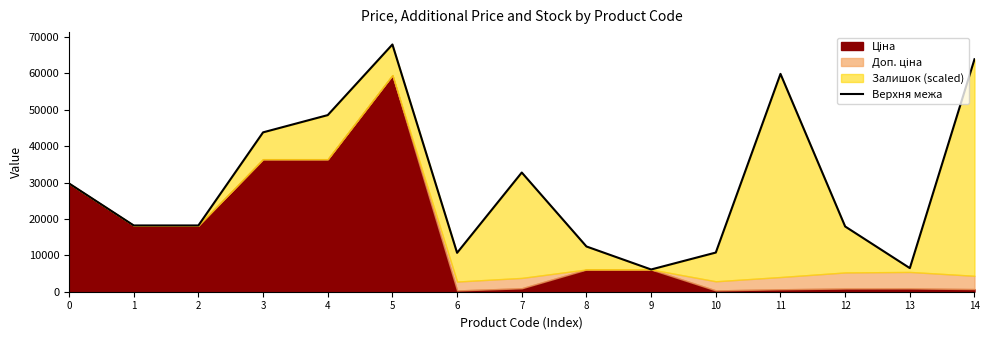

Reading left to right, list all the values displayed in this chart.

29761.5	18212.0	18212.0	43798.6	48539.3	67951.0	10690.5	32761.7	12433.5	6112.5	10765.0	59871.7	17934.4	6486.3	63895.8